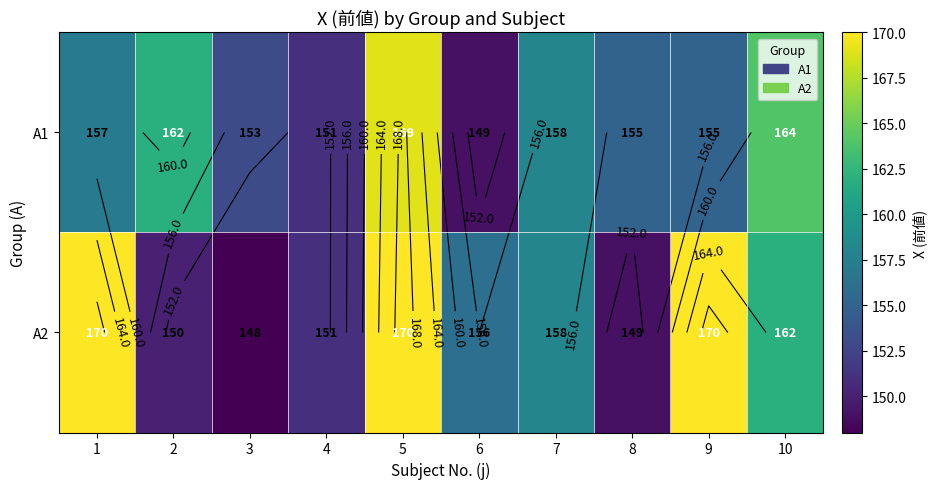

At how many categories does at least one series exceed 166?

3